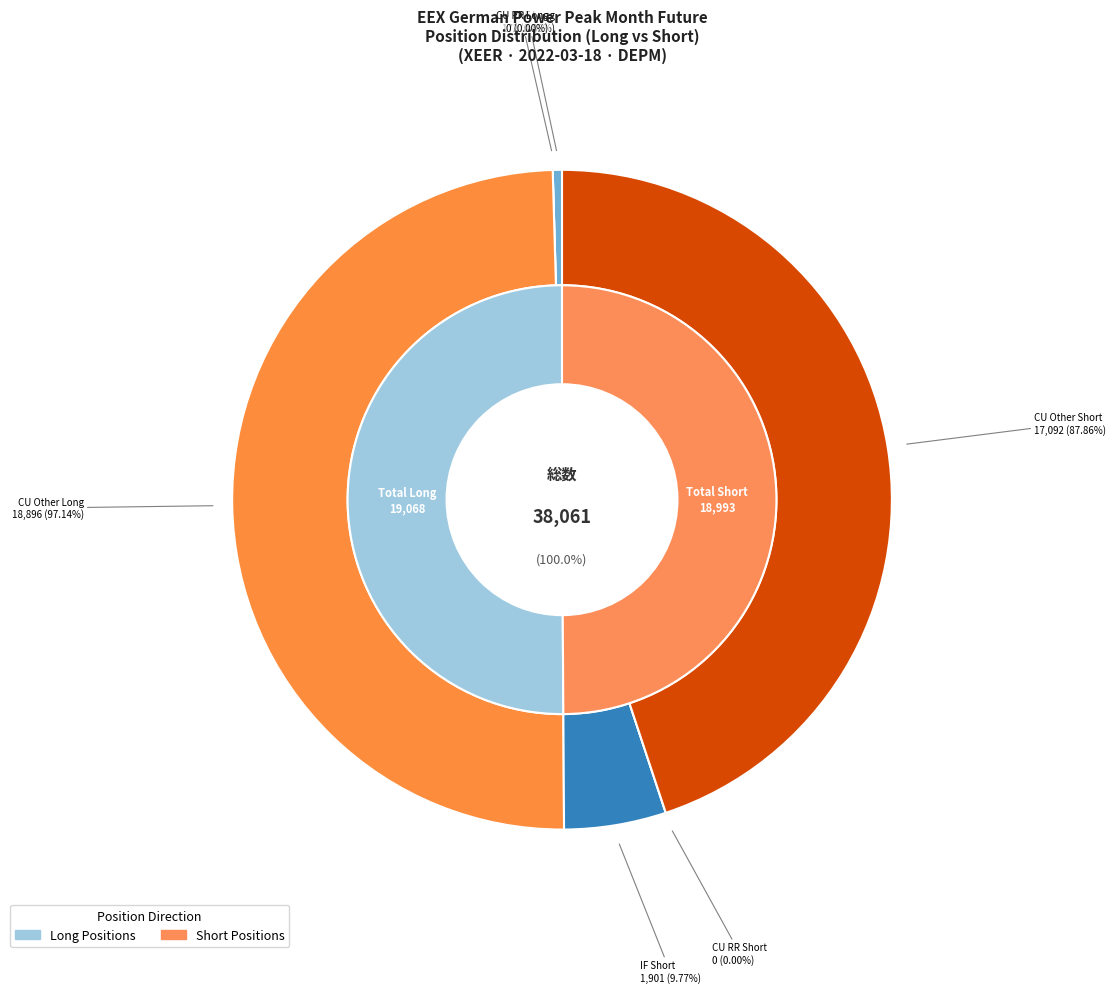

Does any single category account for the majority?

Yes